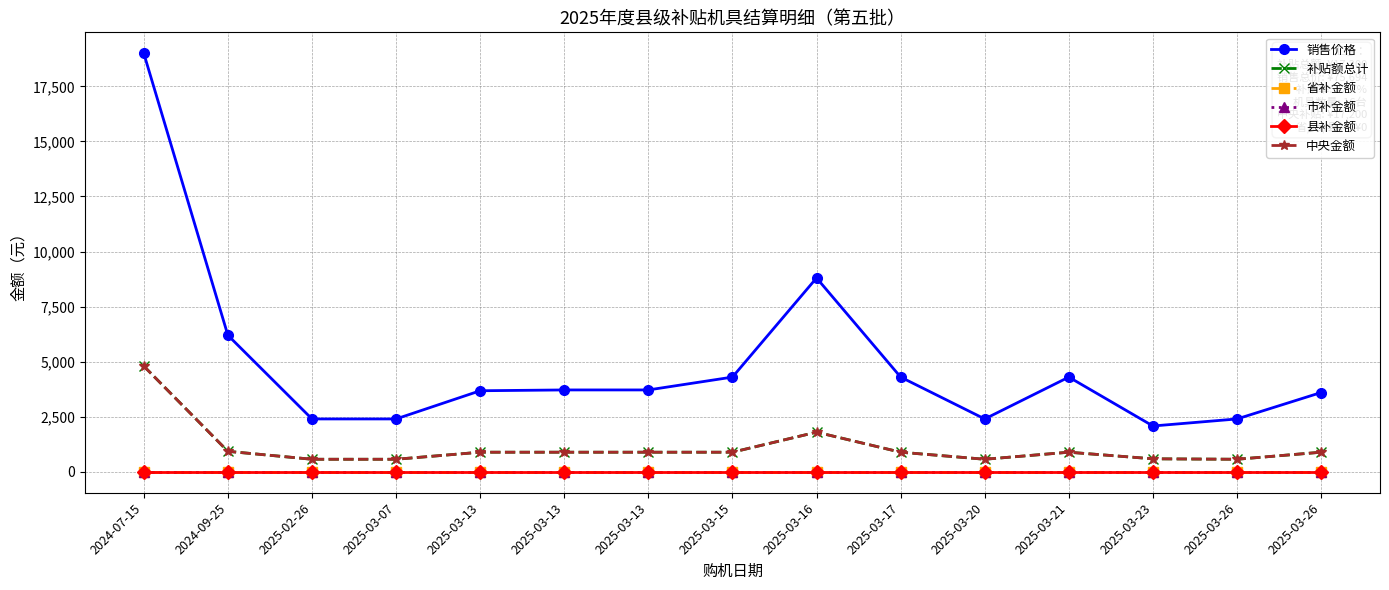

In 中央金额, how many points are lower than both neighbors (excluding endpoints)?

2